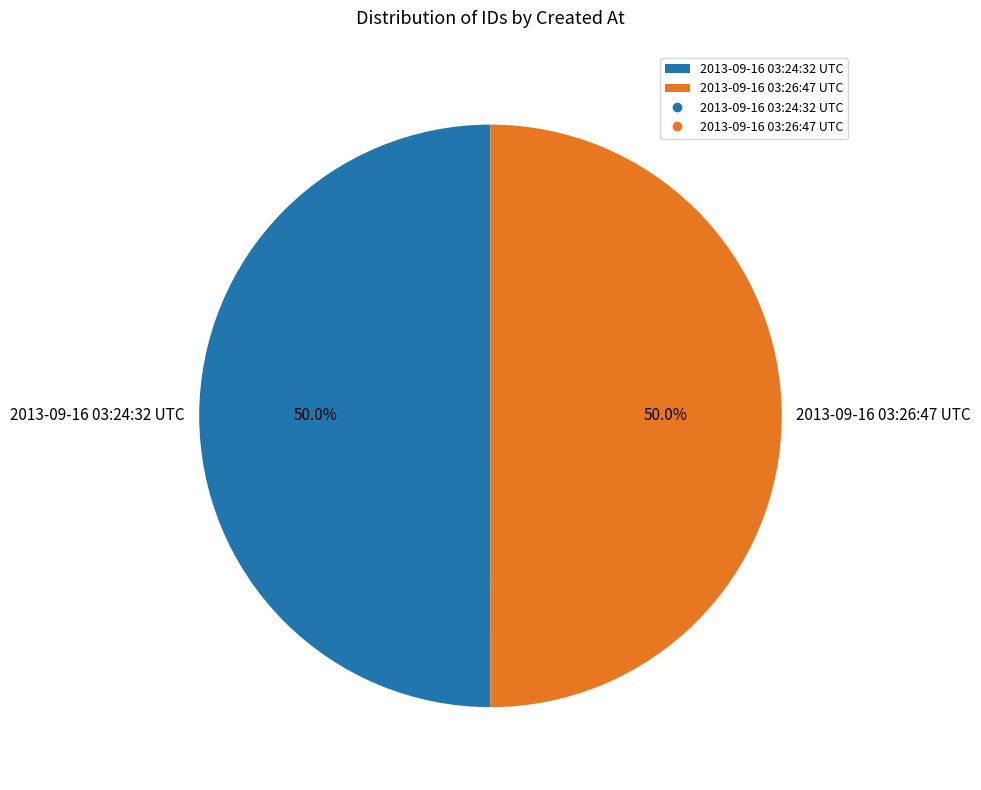

Is it true that 2013-09-16 03:26:47 UTC is 44% of the pie?

False